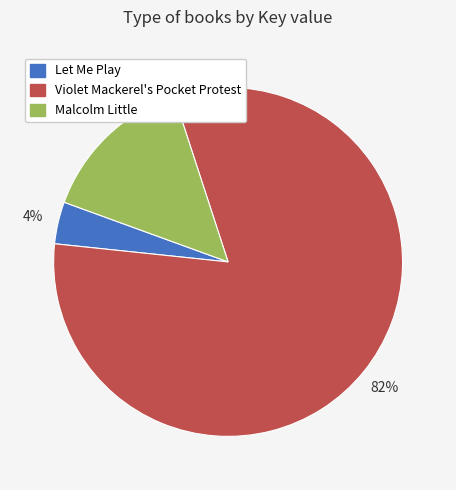

True or false: Malcolm Little accounts for 14% of the total.

True